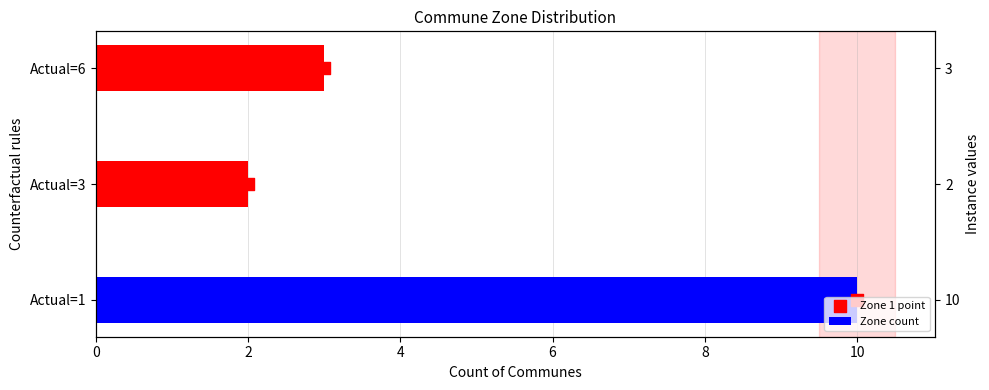

What is the change in value from Actual=1 to Actual=6?

-7